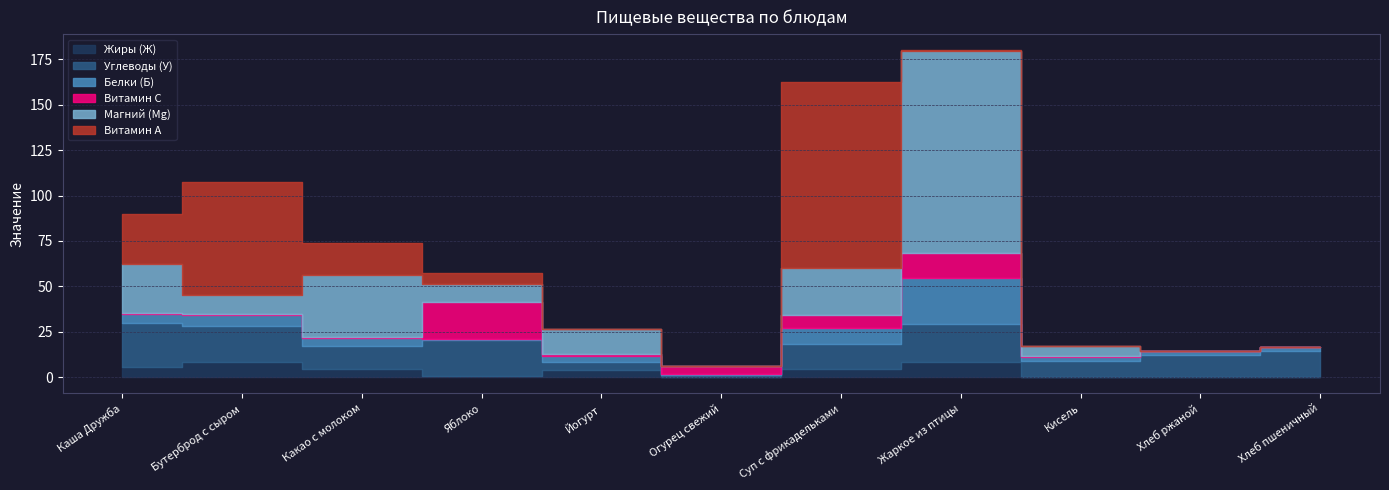

Is the value of Жиры (Ж) at Хлеб пшеничный greater than the value of Магний (Mg) at Хлеб ржаной?

Yes